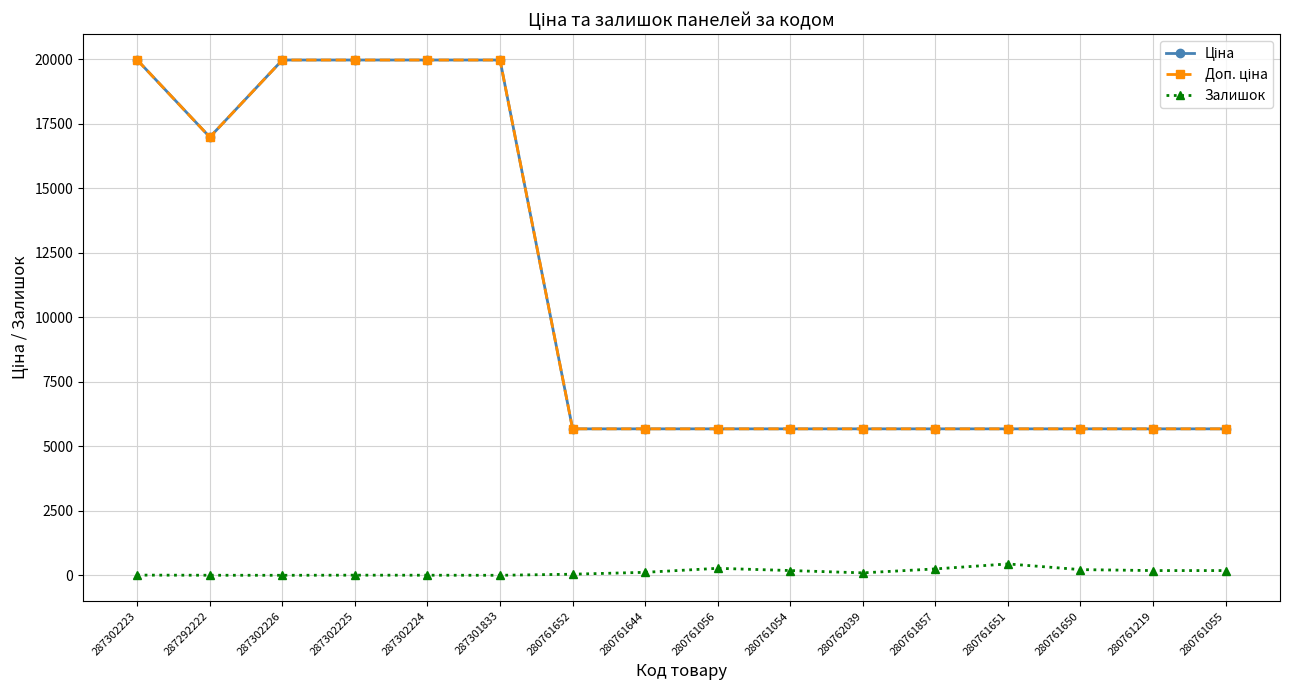

Does the chart have visible grid lines?

Yes